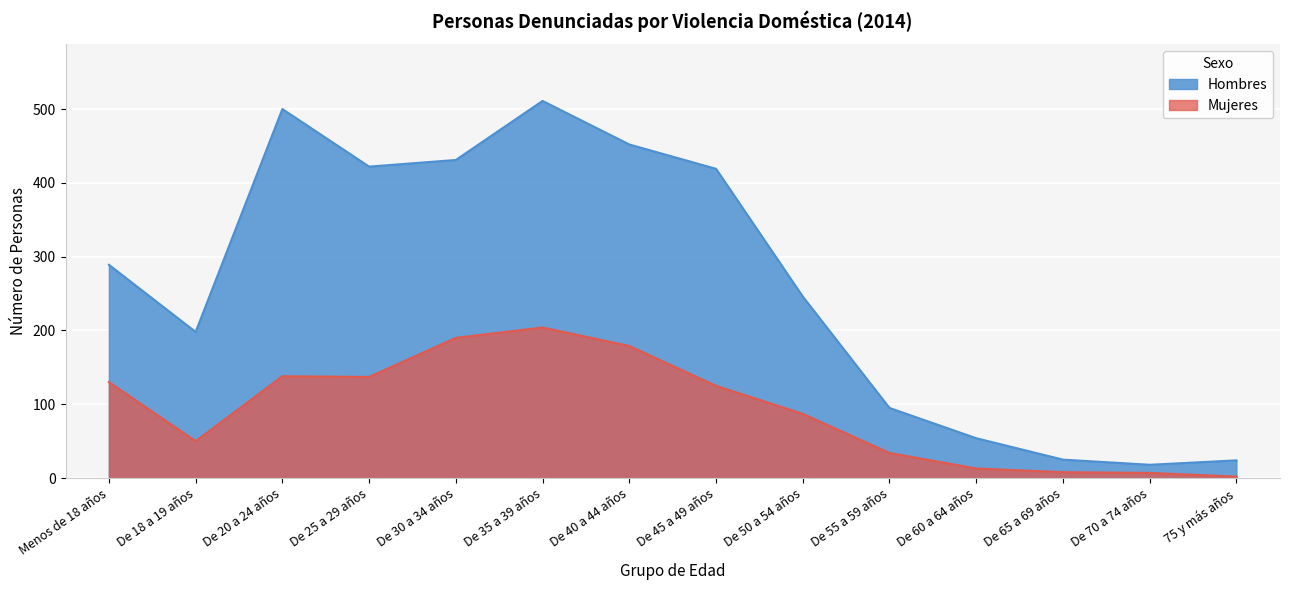

List the series in order of their peak value, lowest first.

Mujeres, Hombres